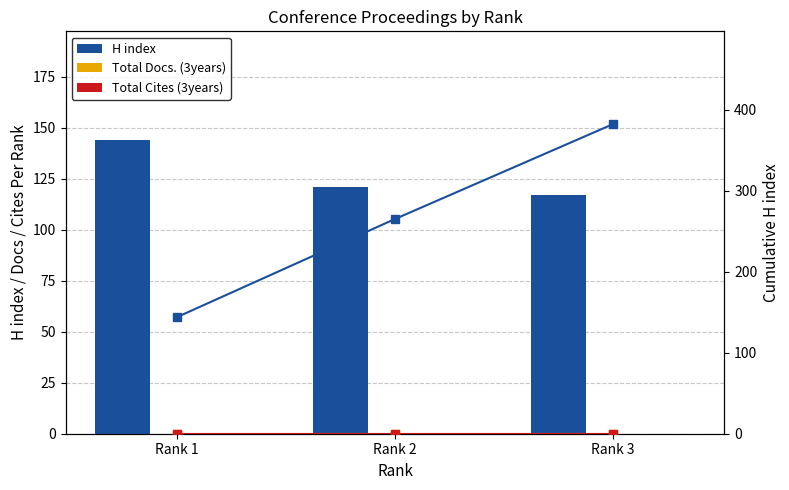

What is the spread (max minus min) of values at Rank 3?

382